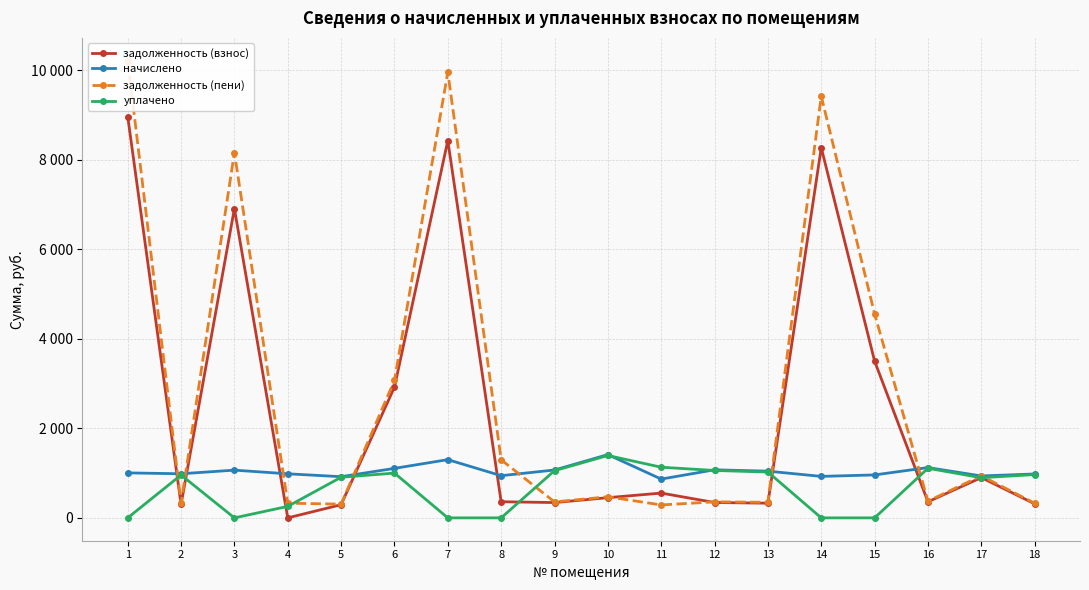

How many data points in начислено are above 1004?

9